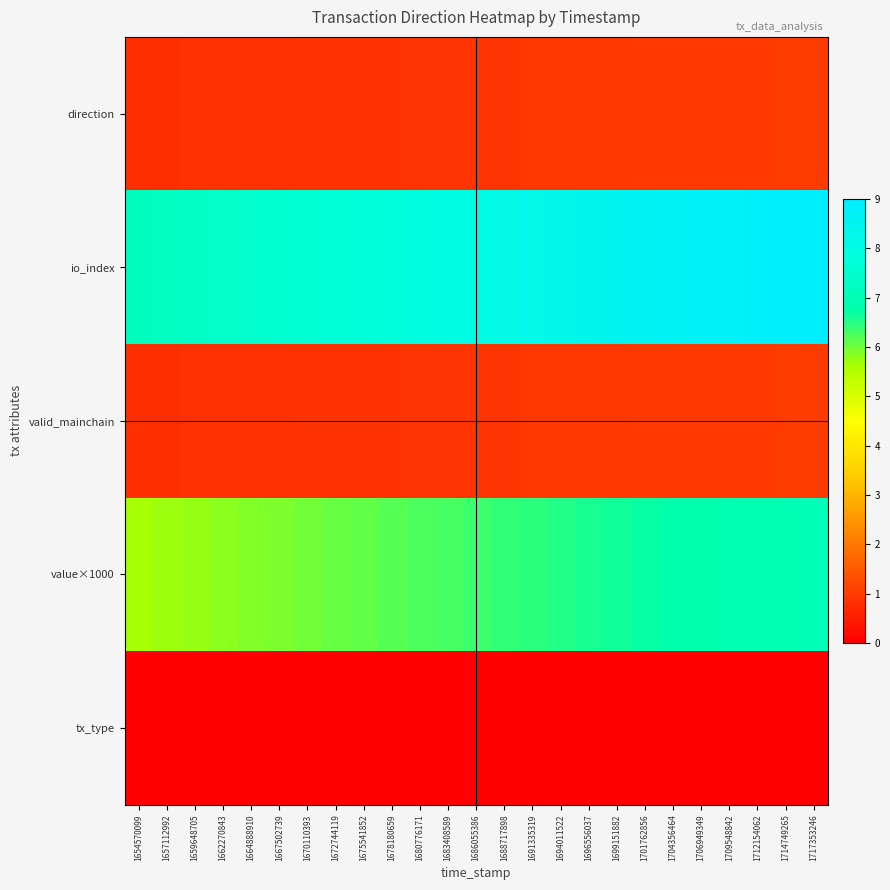

Reading left to right, extract all data points from this chart.

direction: 1654570099=0.8	1657112992=0.8	1659648705=0.8	1662270843=0.8	1664888910=0.8	1667502739=0.8	1670110393=0.8	1672744119=0.9	1675541852=0.9	1678180659=0.9	1680776171=0.9	1683408589=0.9	1686055386=0.9	1688717898=0.9	1691335319=0.9	1694011522=0.9	1696556037=0.9	1699151882=0.9	1701762856=1.0	1704356464=1.0	1706949349=1.0	1709548842=1.0	1712154062=1.0	1714749265=1.0	1717353246=1.0
io_index: 1654570099=7.2	1657112992=7.3	1659648705=7.3	1662270843=7.4	1664888910=7.5	1667502739=7.6	1670110393=7.6	1672744119=7.7	1675541852=7.8	1678180659=7.9	1680776171=8.0	1683408589=8.0	1686055386=8.1	1688717898=8.2	1691335319=8.3	1694011522=8.3	1696556037=8.4	1699151882=8.5	1701762856=8.6	1704356464=8.6	1706949349=8.7	1709548842=8.8	1712154062=8.9	1714749265=8.9	1717353246=9.0
valid_mainchain: 1654570099=0.8	1657112992=0.8	1659648705=0.8	1662270843=0.8	1664888910=0.8	1667502739=0.8	1670110393=0.8	1672744119=0.9	1675541852=0.9	1678180659=0.9	1680776171=0.9	1683408589=0.9	1686055386=0.9	1688717898=0.9	1691335319=0.9	1694011522=0.9	1696556037=0.9	1699151882=0.9	1701762856=1.0	1704356464=1.0	1706949349=1.0	1709548842=1.0	1712154062=1.0	1714749265=1.0	1717353246=1.0
value×1000: 1654570099=5.6	1657112992=5.7	1659648705=5.8	1662270843=5.8	1664888910=5.9	1667502739=5.9	1670110393=6.0	1672744119=6.0	1675541852=6.1	1678180659=6.2	1680776171=6.2	1683408589=6.3	1686055386=6.3	1688717898=6.4	1691335319=6.5	1694011522=6.5	1696556037=6.6	1699151882=6.6	1701762856=6.7	1704356464=6.8	1706949349=6.8	1709548842=6.9	1712154062=6.9	1714749265=7.0	1717353246=7.1
tx_type: 1654570099=0.0	1657112992=0.0	1659648705=0.0	1662270843=0.0	1664888910=0.0	1667502739=0.0	1670110393=0.0	1672744119=0.0	1675541852=0.0	1678180659=0.0	1680776171=0.0	1683408589=0.0	1686055386=0.0	1688717898=0.0	1691335319=0.0	1694011522=0.0	1696556037=0.0	1699151882=0.0	1701762856=0.0	1704356464=0.0	1706949349=0.0	1709548842=0.0	1712154062=0.0	1714749265=0.0	1717353246=0.0